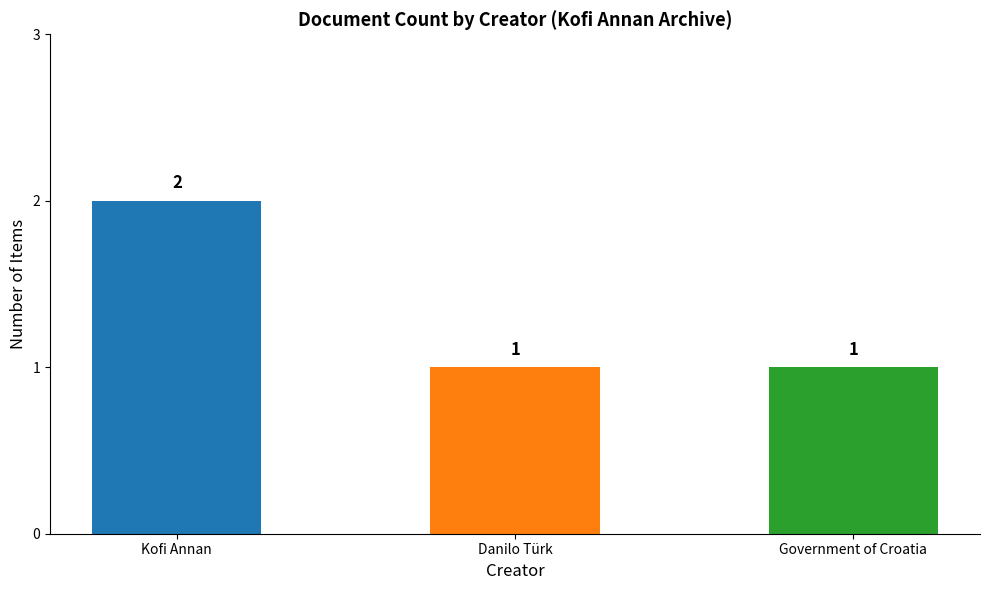

Reading right to left, what are all the values shown in this chart?

Government of Croatia=1	Danilo Türk=1	Kofi Annan=2